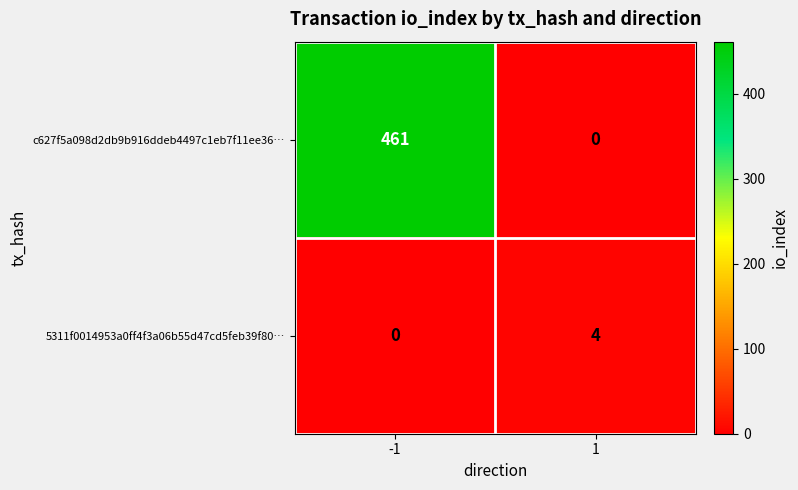

Is the value of c627f5a098d2db9b916ddeb4497c1eb7f11ee36… at -1 greater than the value of 5311f0014953a0ff4f3a06b55d47cd5feb39f80… at -1?

Yes